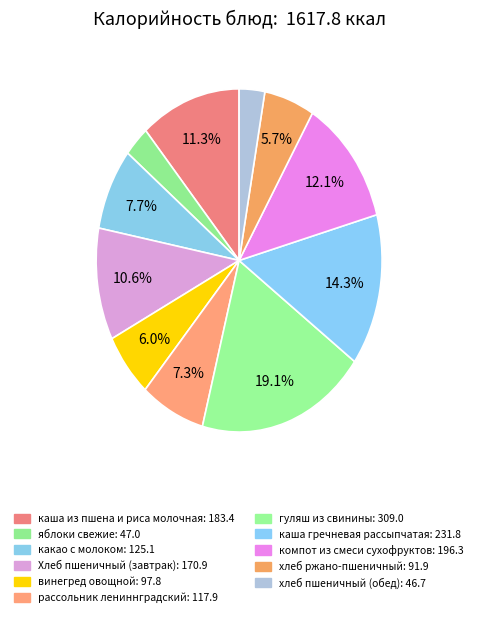

True or false: хлеб пшеничный (обед) accounts for 3% of the total.

True